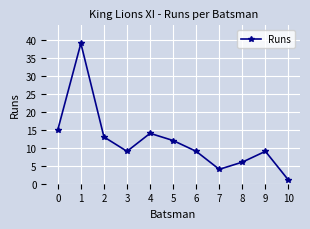

What is the greatest value displayed?

39